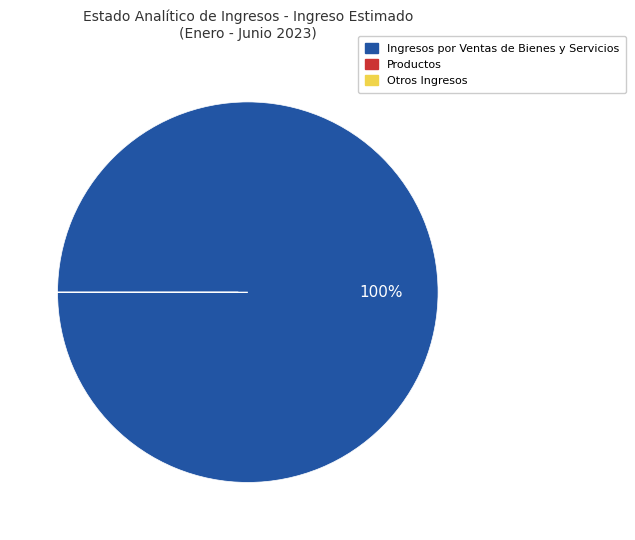

To the nearest percent, what percentage of the pie is Ingresos por Ventas de Bienes y Servicios?

100%